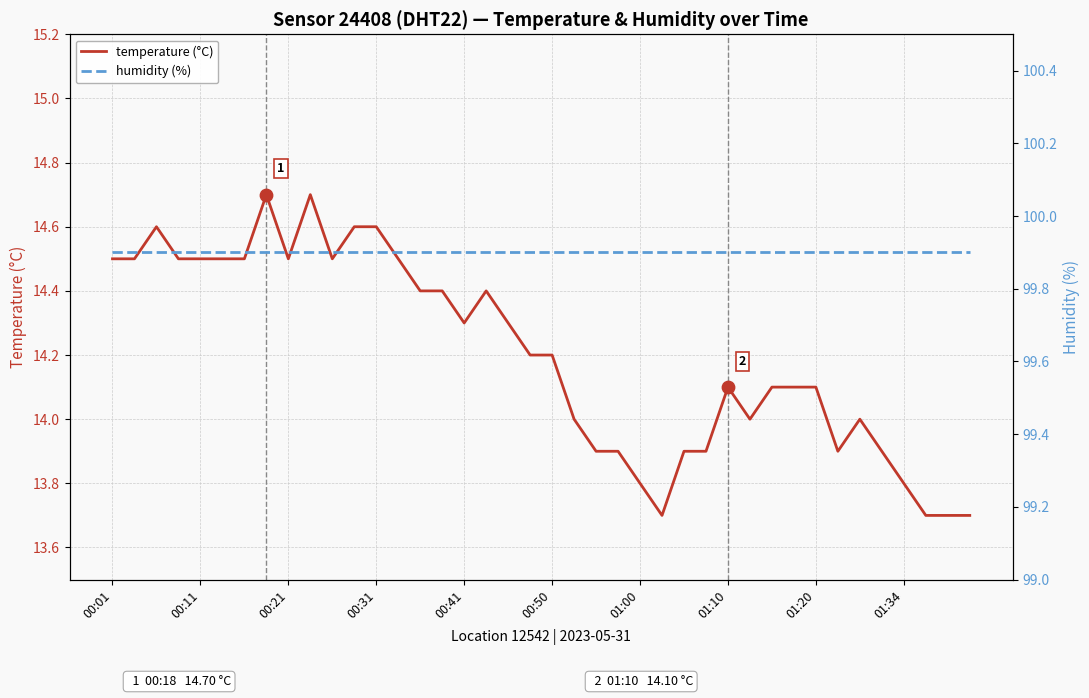

Which series reaches the maximum Y coordinate?

humidity (%)